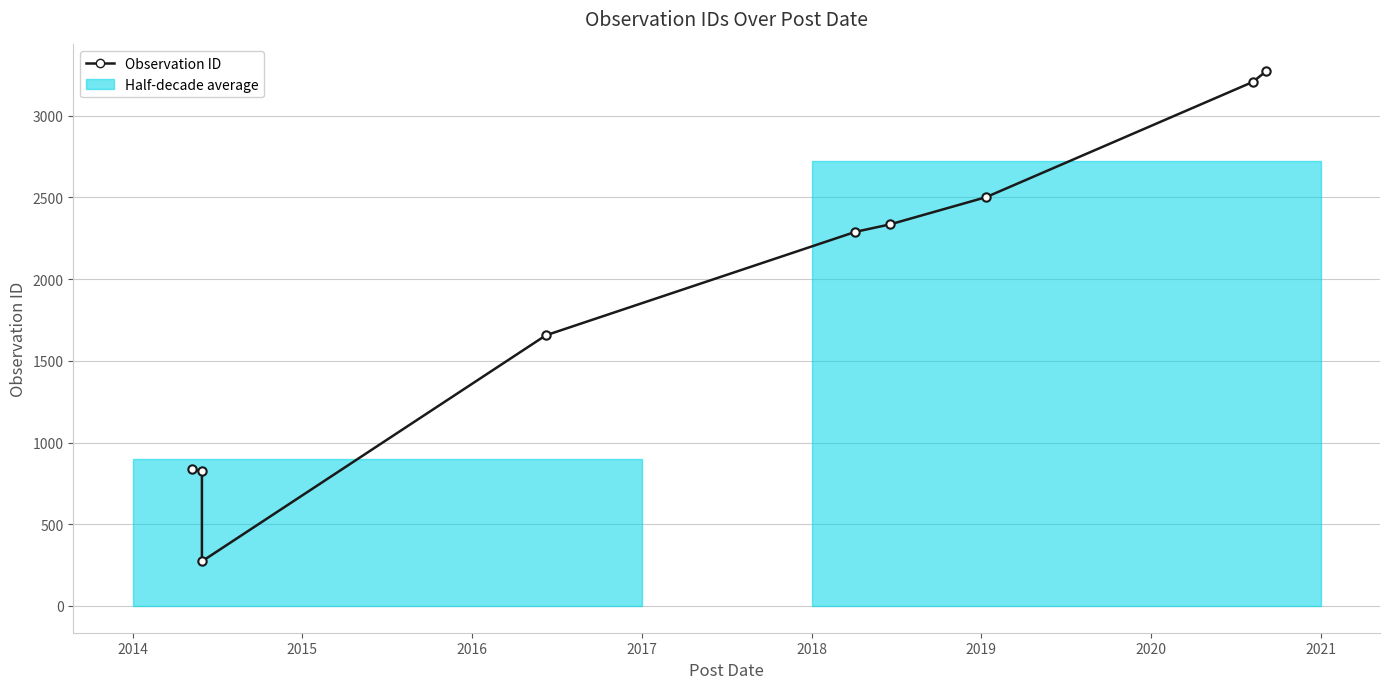

What is the value of the 2nd point from the left?

824